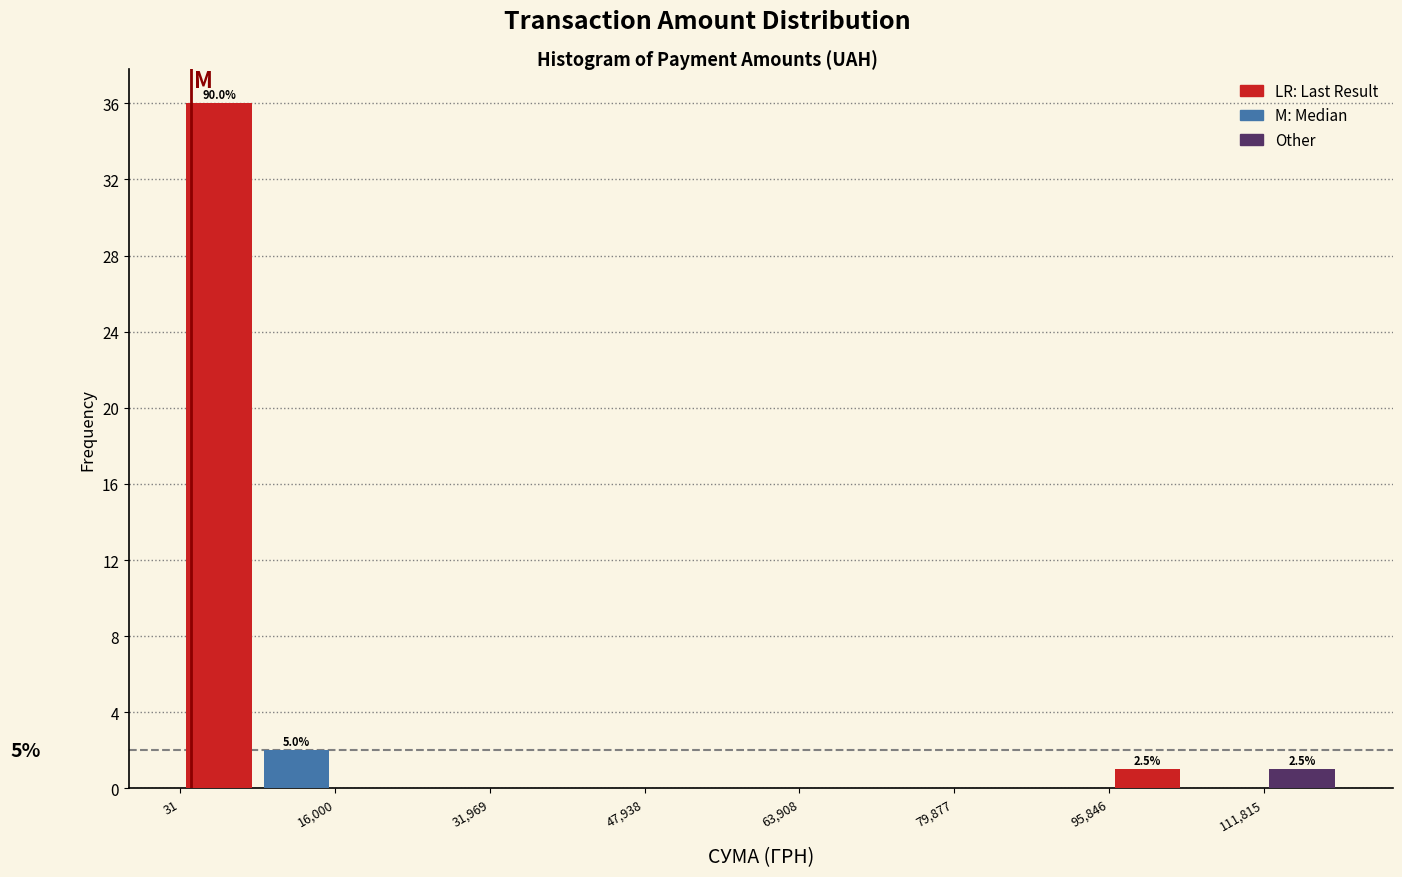

At which category is the sum across all series the highest?

16,000